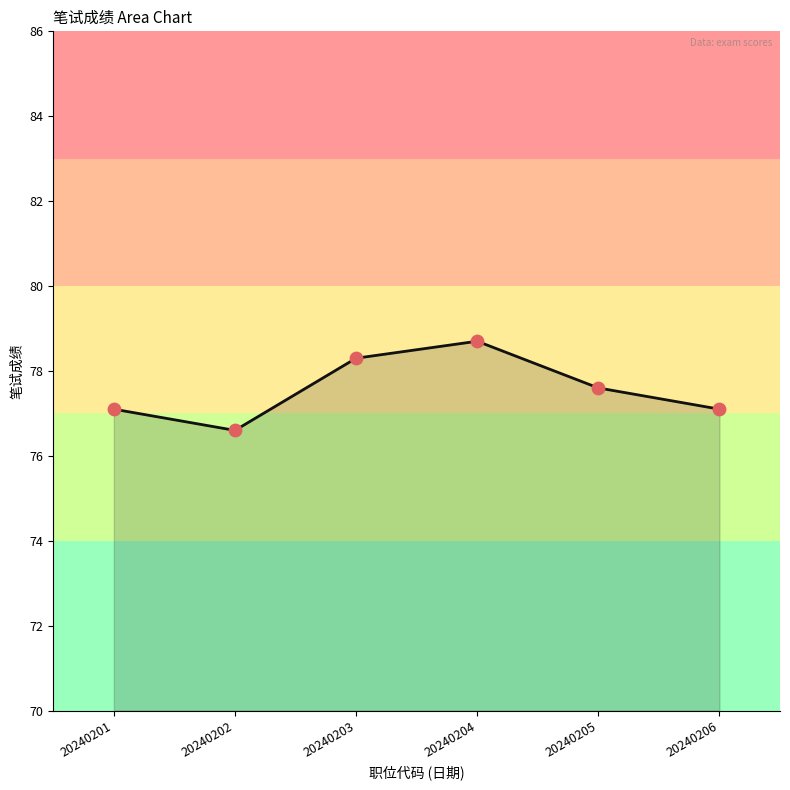

What is the change in value from 20240201 to 20240202?

-0.5